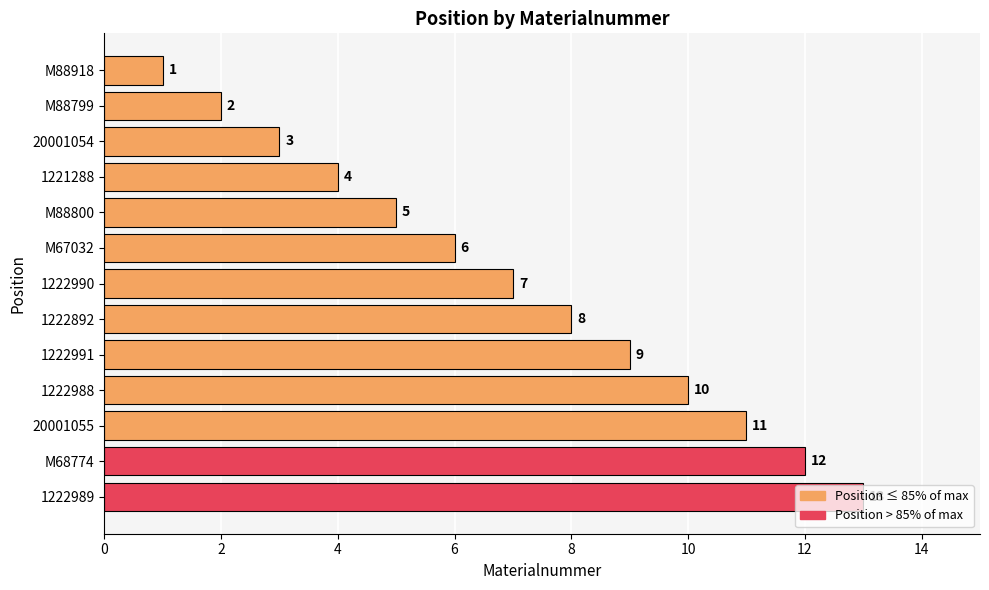

What is the change in value from 1222991 to 1222988?

+1